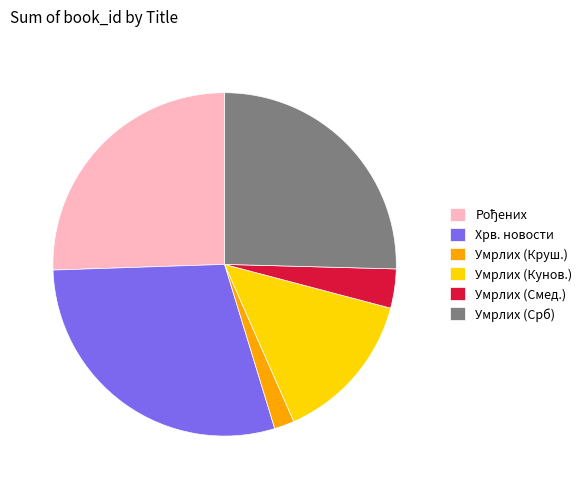

Do Умрлих (Смед.) and Умрлих (Кунов.) together represent more than half of the pie?

No